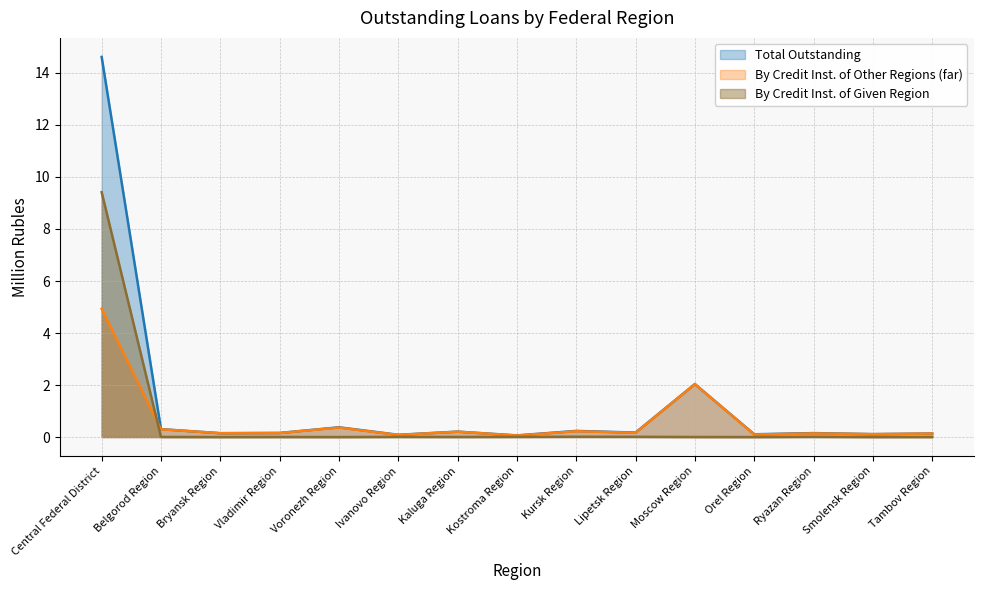

How many positive values does the By Credit Inst. of Given Region series have?

12